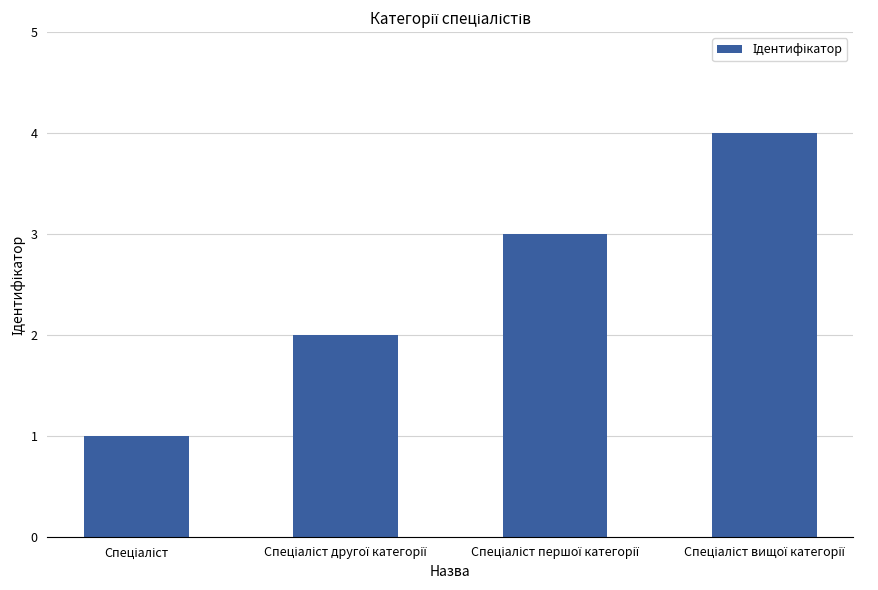

What is the greatest value displayed?

4